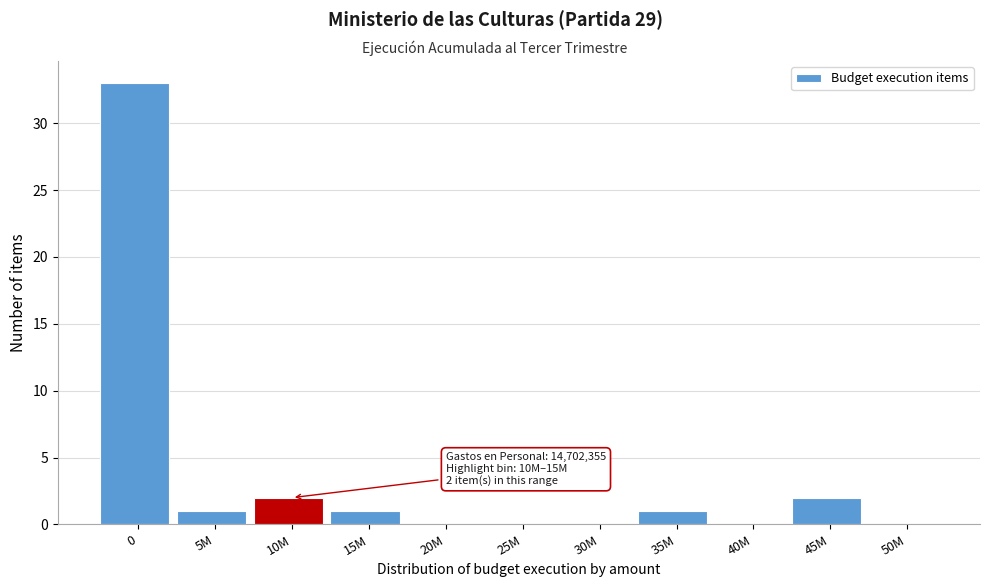

Reading right to left, what are all the values shown in this chart?

50M=0	45M=2	40M=0	35M=1	30M=0	25M=0	20M=0	15M=1	10M=2	5M=1	0=33